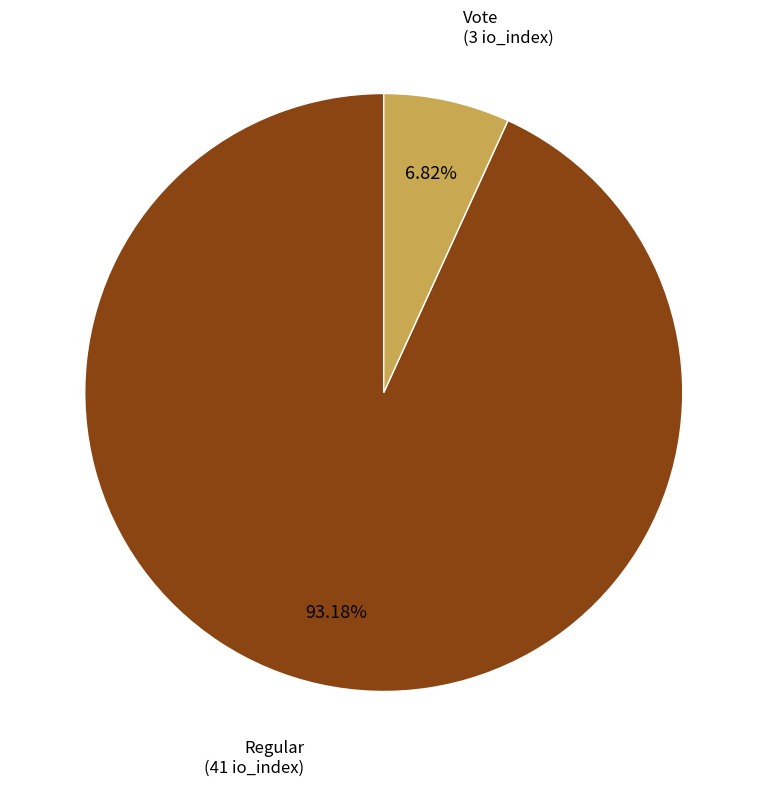

To the nearest percent, what is the difference between the largest and smallest slice percentages?

86%